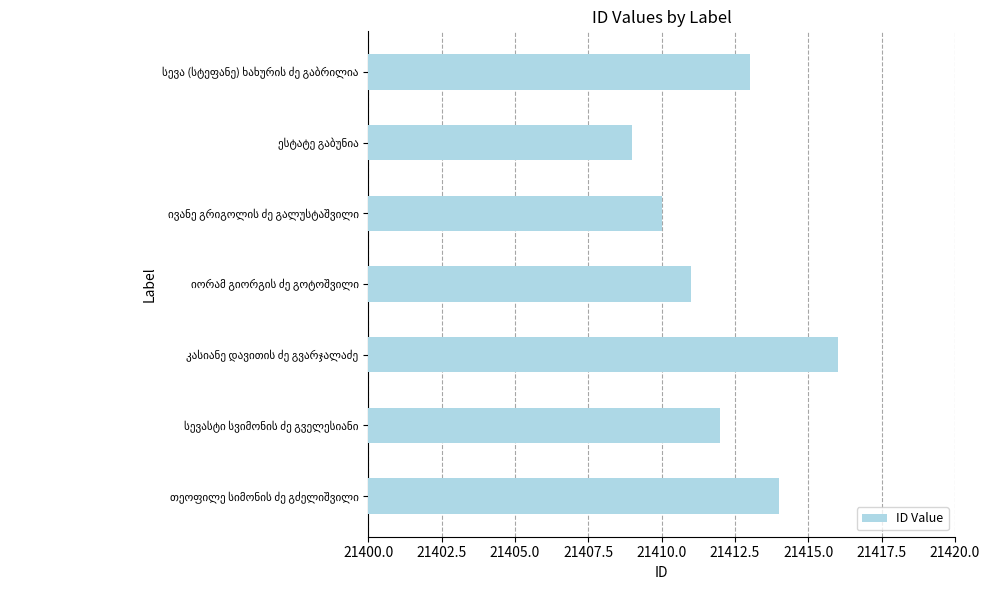

What is the minimum value shown in the chart?

21409